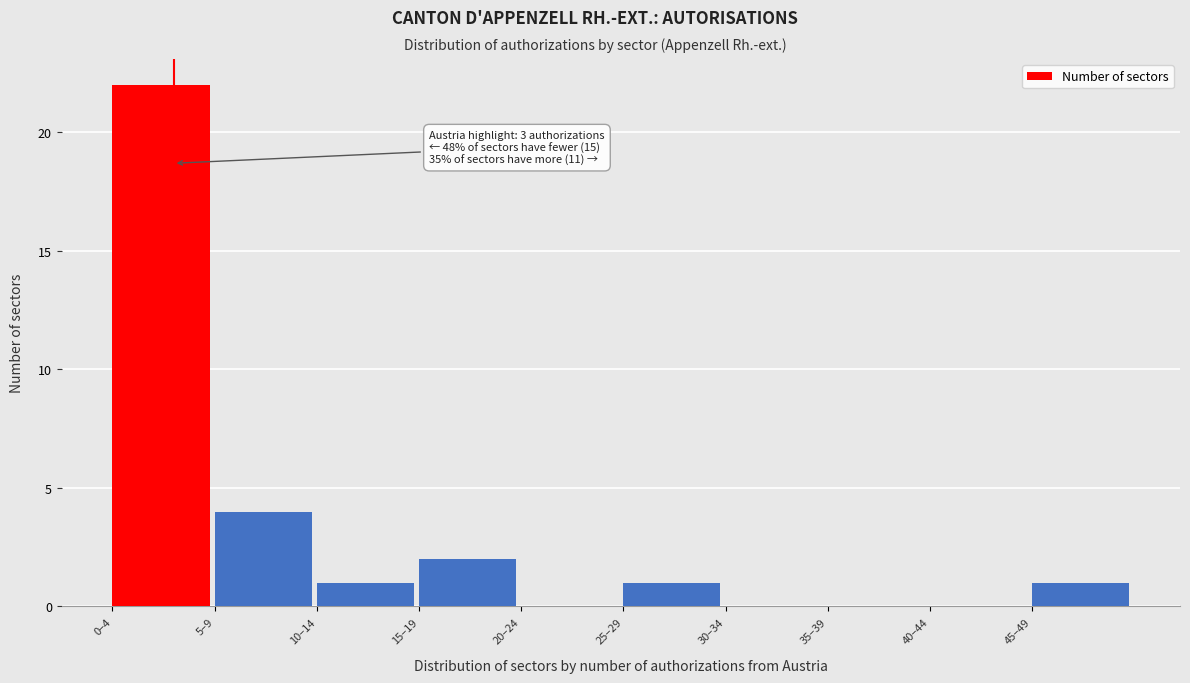

Reading left to right, transcribe all the data shown in this chart.

0–4=22	5–9=4	10–14=1	15–19=2	20–24=0	25–29=1	30–34=0	35–39=0	40–44=0	45–49=1